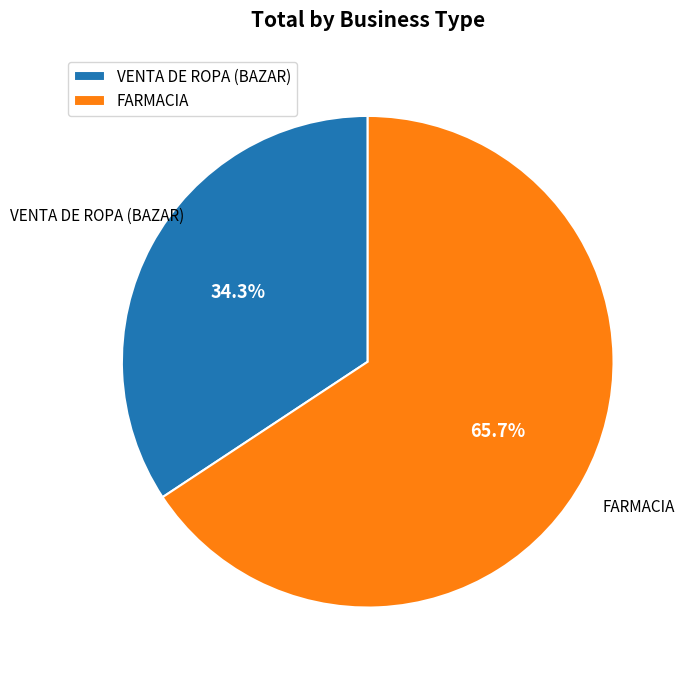

Rank the categories by value from lowest to highest.

VENTA DE ROPA (BAZAR), FARMACIA